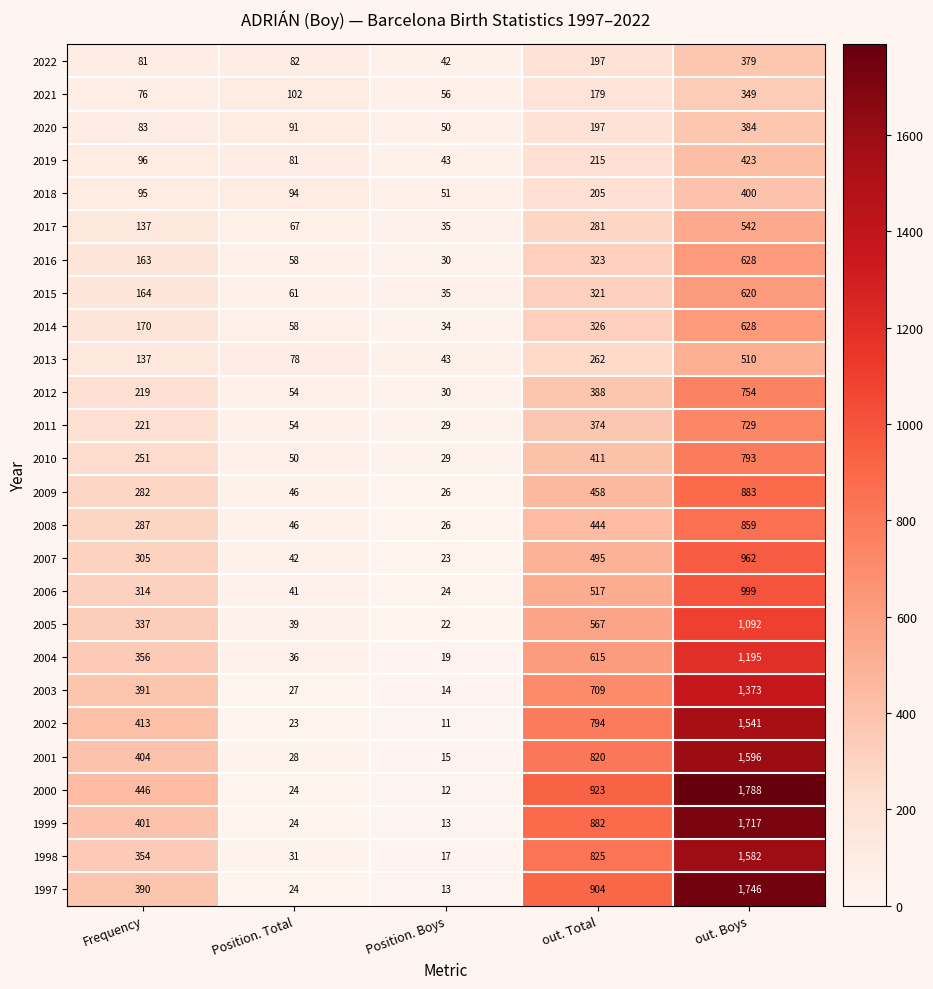

At how many categories does at least one series exceed 252?

3